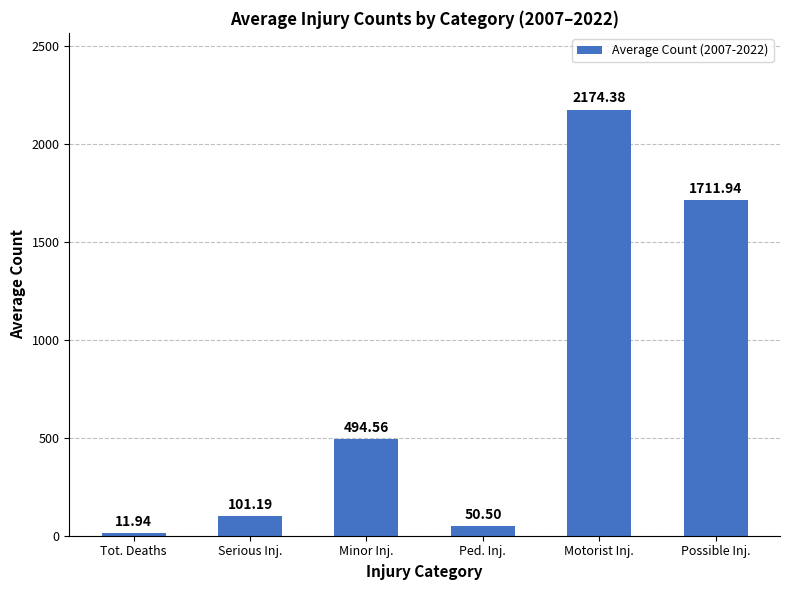

What is the difference between the maximum and second lowest values?

2123.9